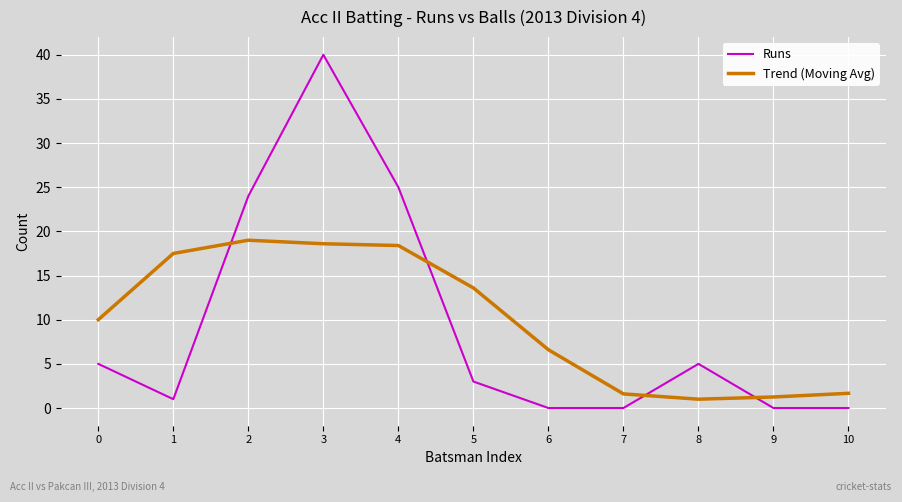

Which category has the highest value in the Trend (Moving Avg) series?

2